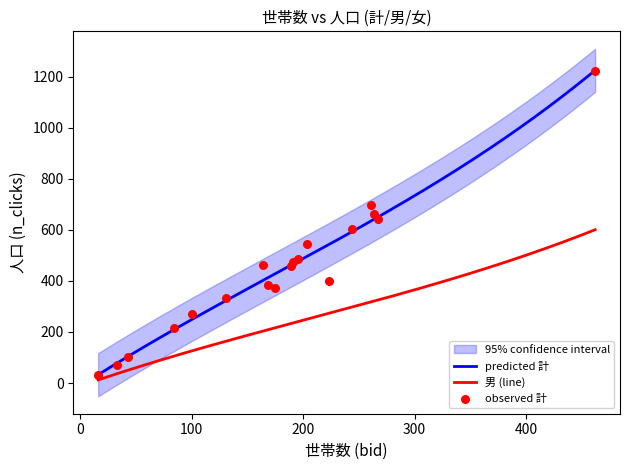

At how many categories does at least one series exceed 1203?

1